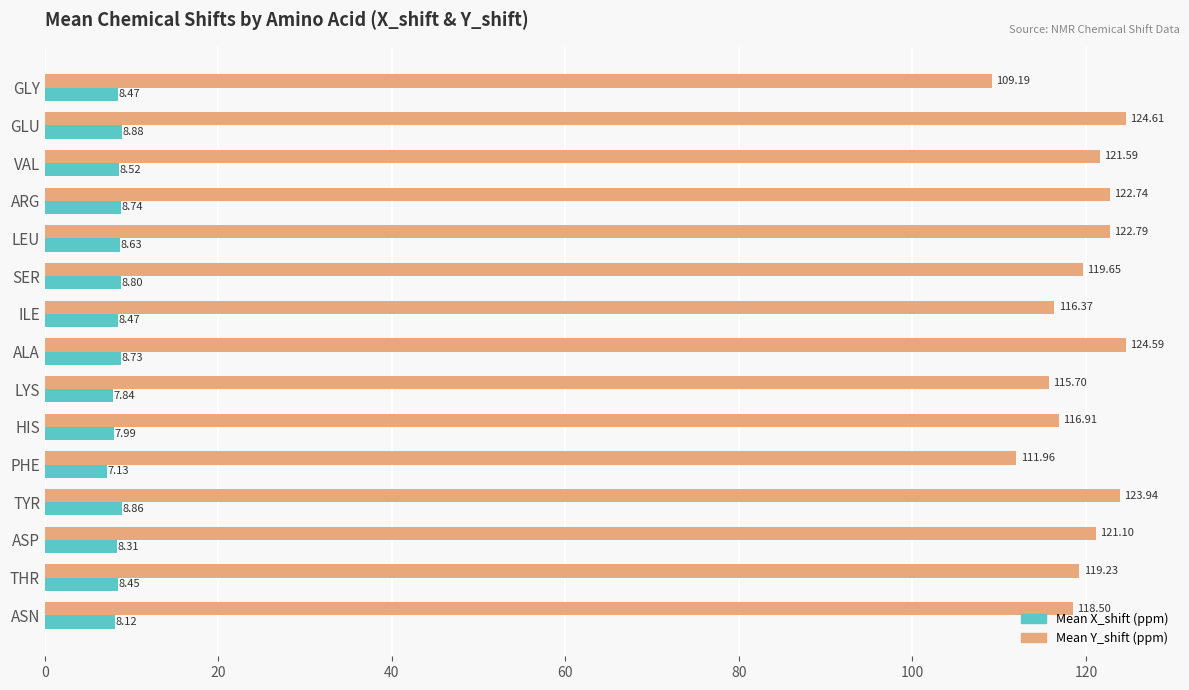

What is the spread (max minus min) of values at LYS?

107.9